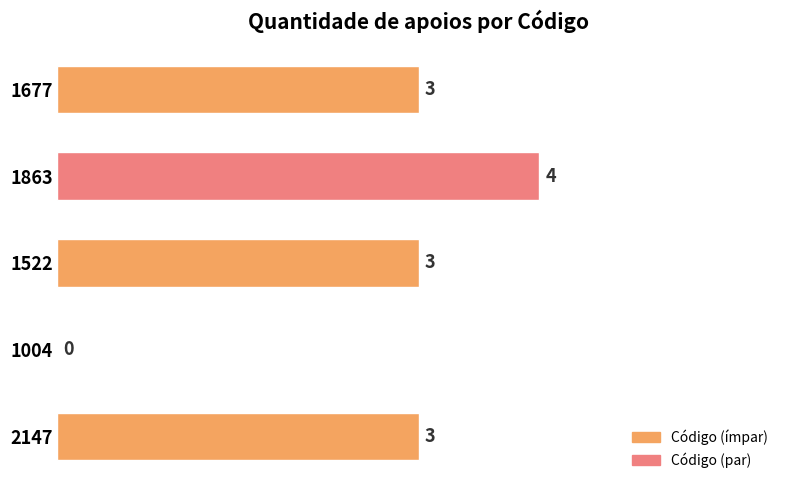

Between 1522 and 1863, which is larger?

1863